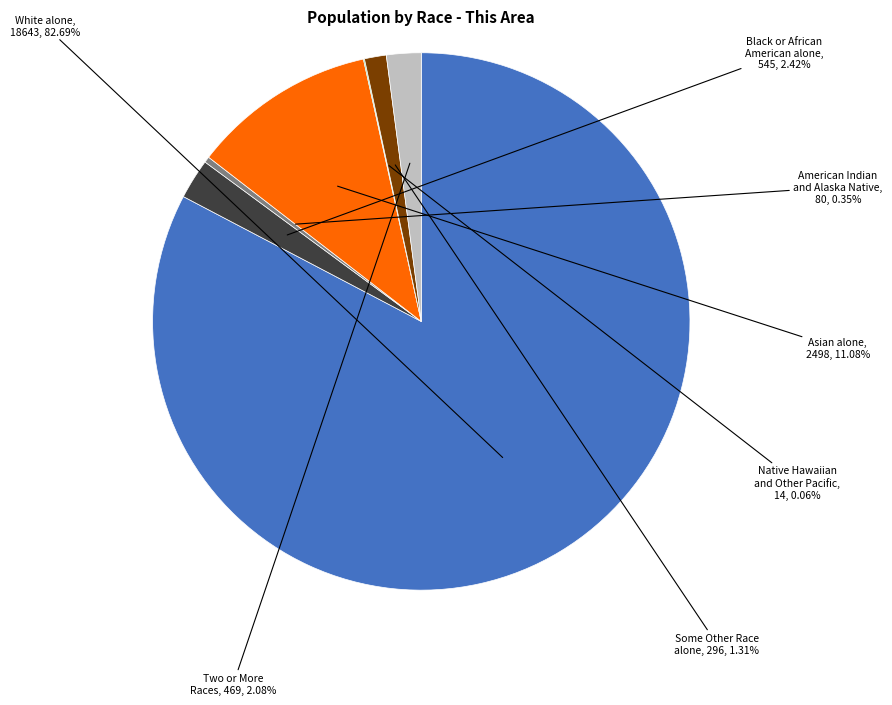

Is there a majority slice in this chart?

Yes